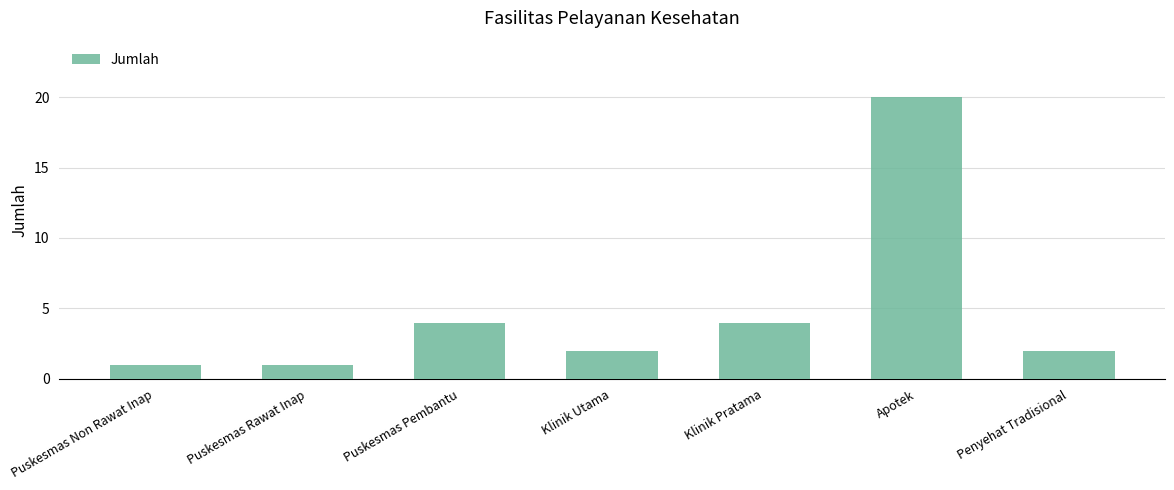

The chart shows a value of 1 at Klinik Pratama. True or false?

False